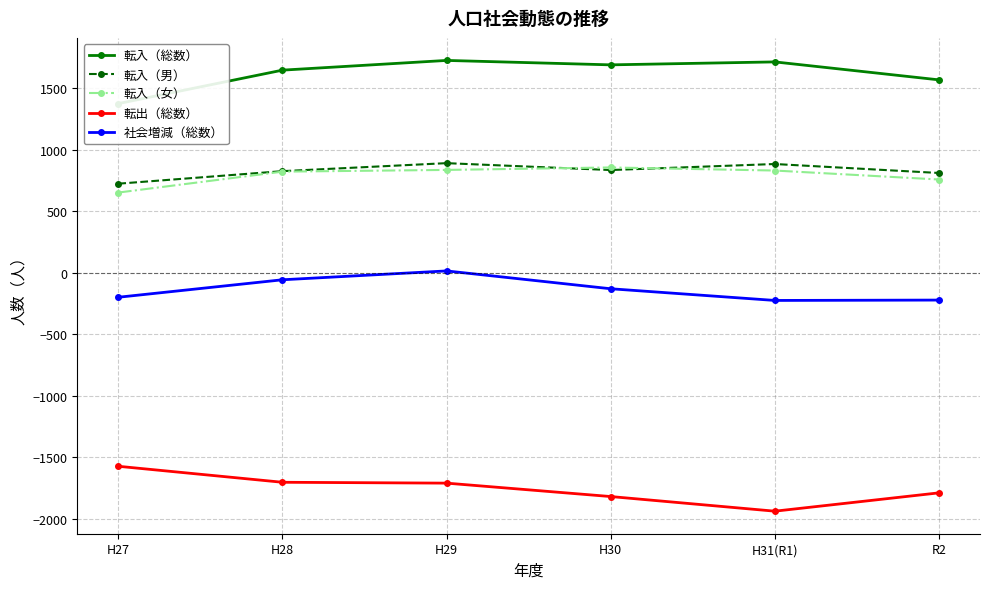

List the series in order of their peak value, lowest first.

転出（総数）, 社会増減（総数）, 転入（女）, 転入（男）, 転入（総数）